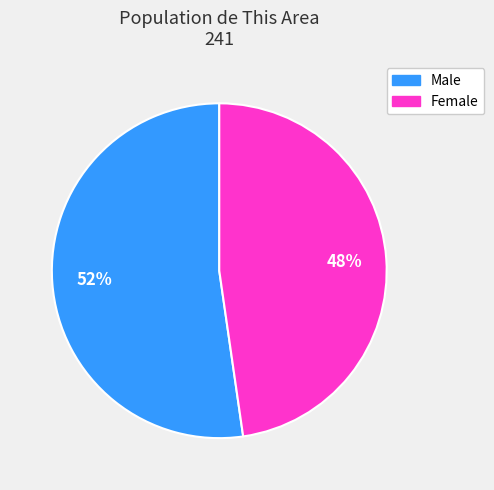

Do Female and Male together represent more than half of the pie?

Yes